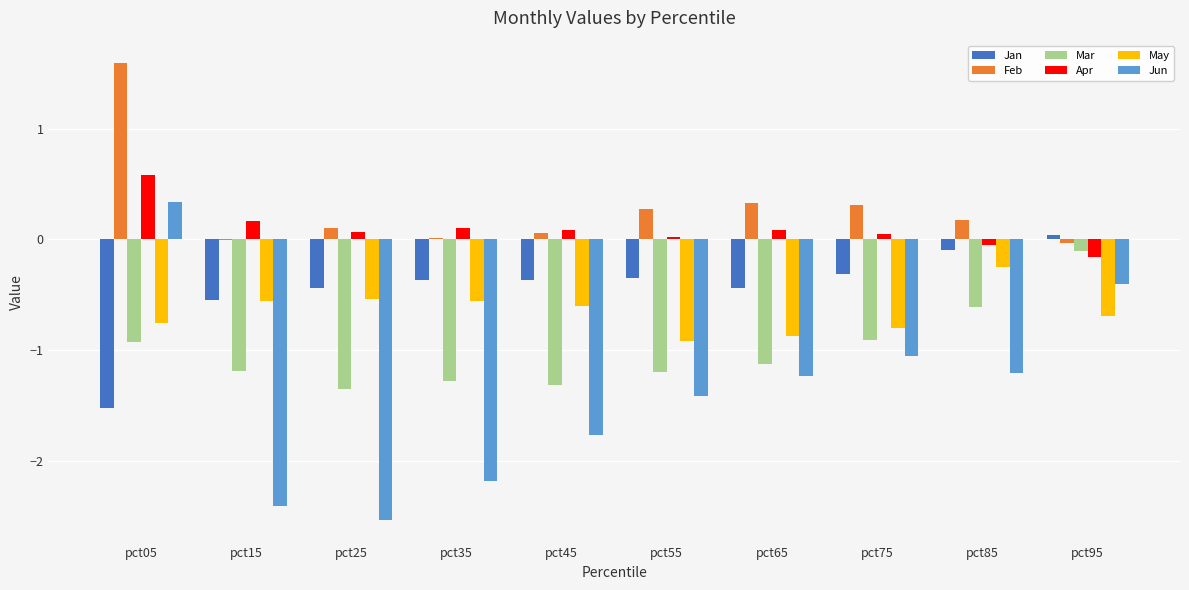

At which label does Jun reach its peak?

pct05